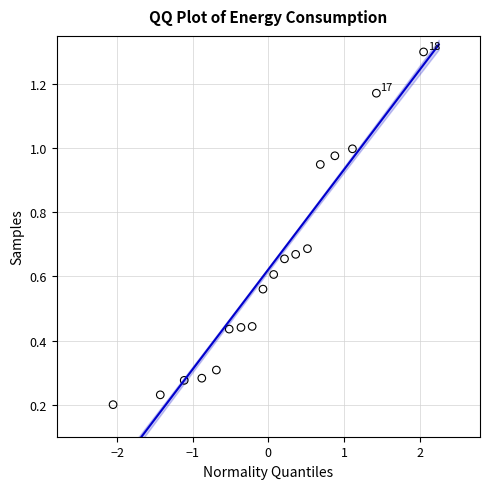

What is the range of Y values (max minus min)?

1.1